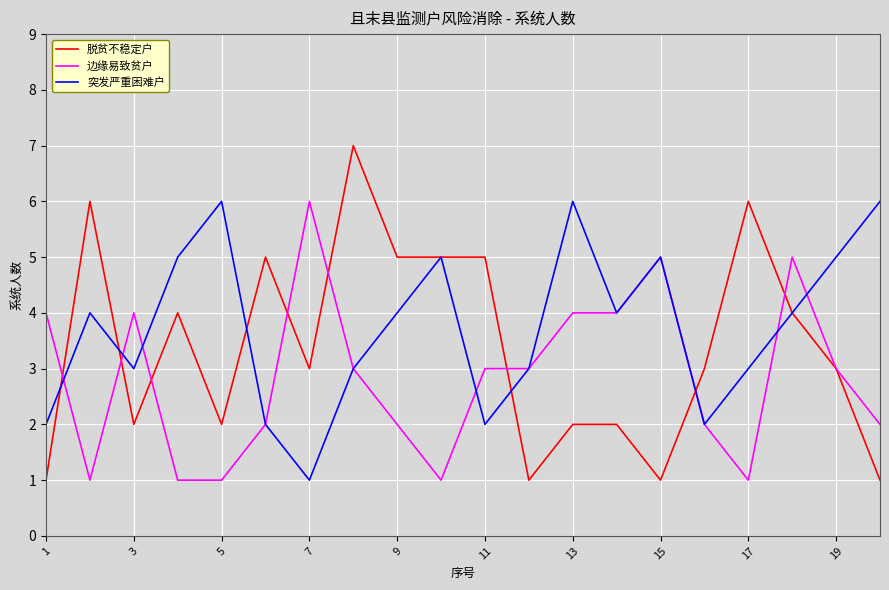

List the series in order of their overall mean, lowest first.

边缘易致贫户, 脱贫不稳定户, 突发严重困难户